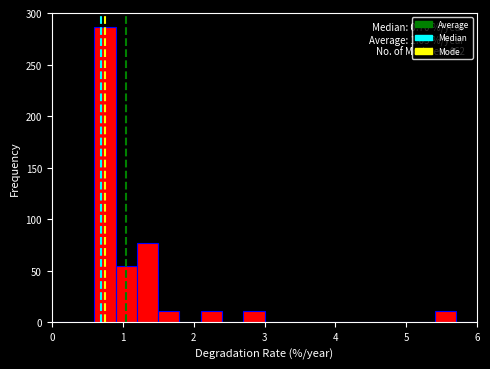

Read against the x-axis, roughly where is the centre of the tallest bar?

0.8